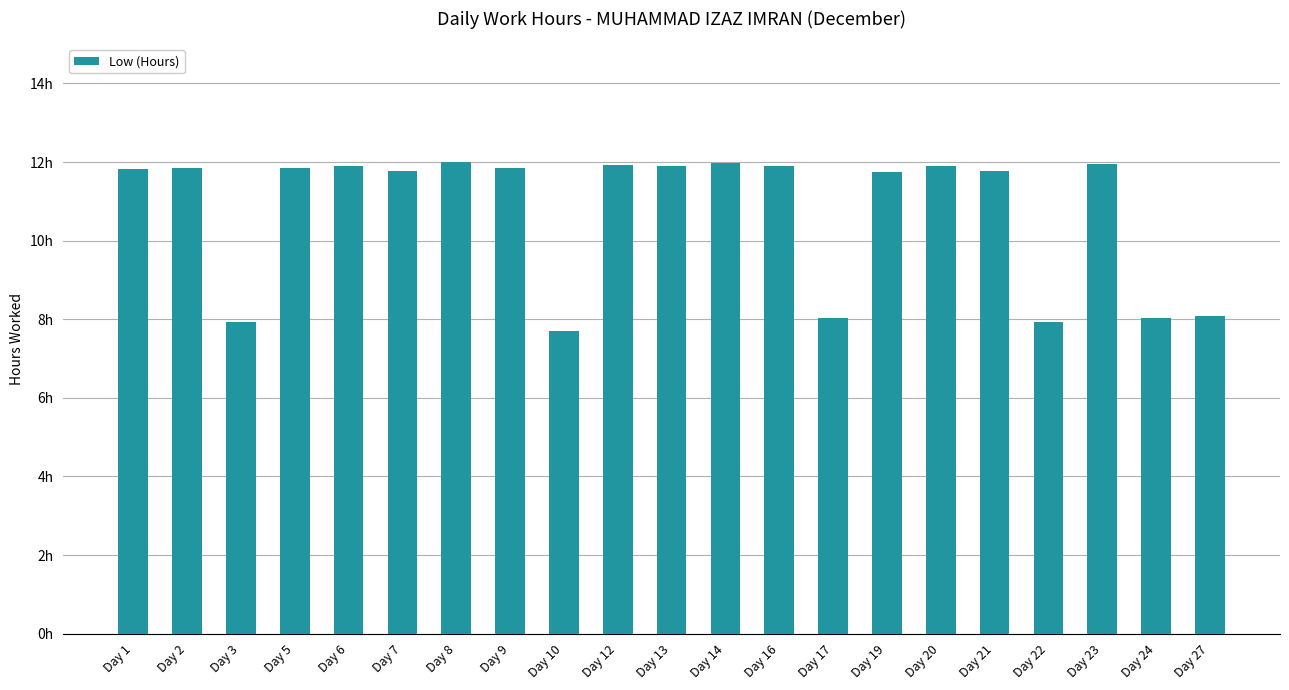

Are the bars horizontal?

No